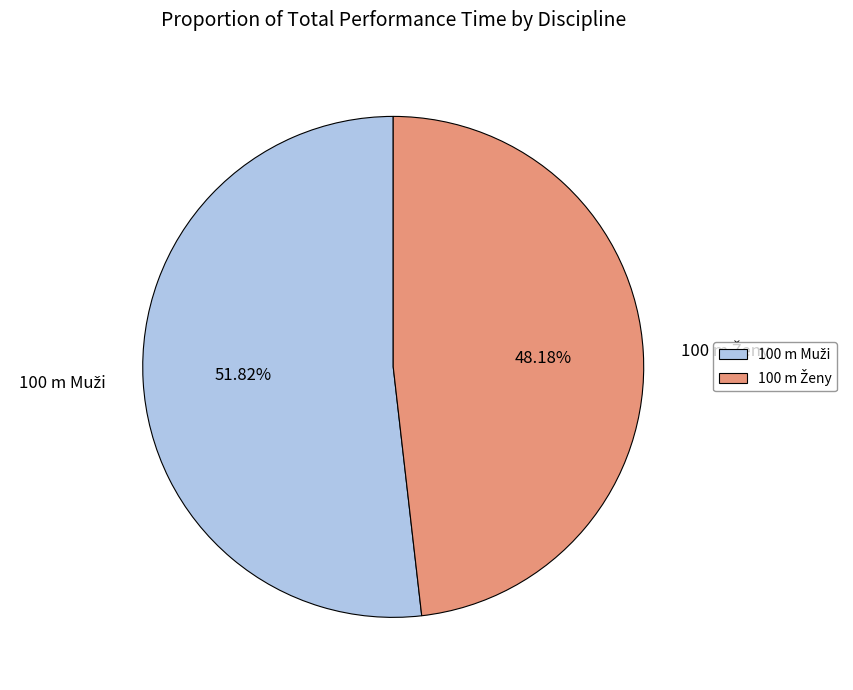

Is there a majority slice in this chart?

Yes